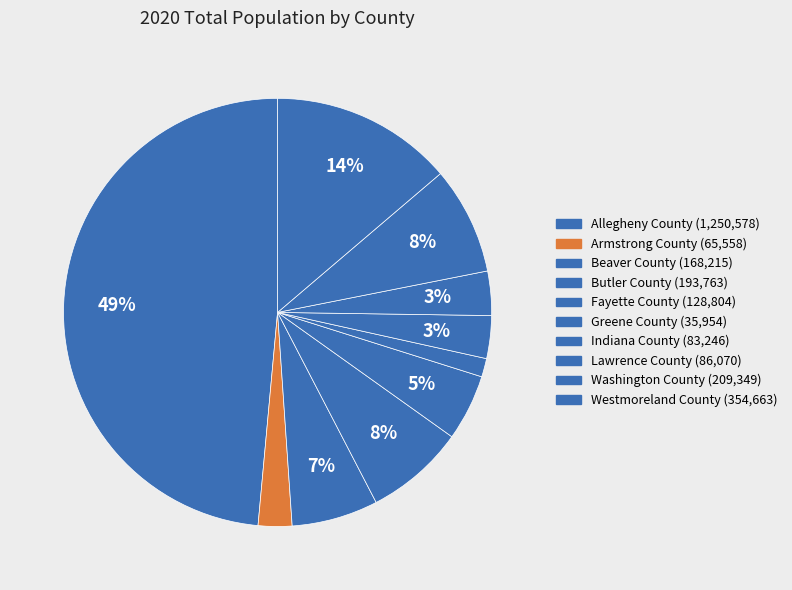

Is Fayette County the majority of the pie?

No